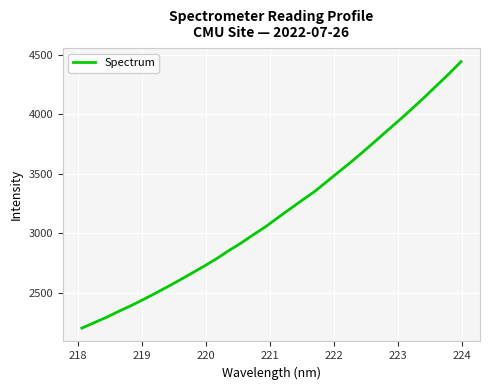

Reading left to right, what are all the values shown in this chart?

2204.5	2249.7	2294.9	2344.8	2392.4	2443.4	2496.7	2551.8	2608.2	2666.8	2725.3	2786.8	2854.8	2917.7	2987.9	3054.5	3130.3	3204.5	3277.7	3349.3	3432.5	3515.8	3598.8	3685.4	3774.6	3865.3	3954.2	4046.8	4141.2	4239.7	4337.4	4440.5